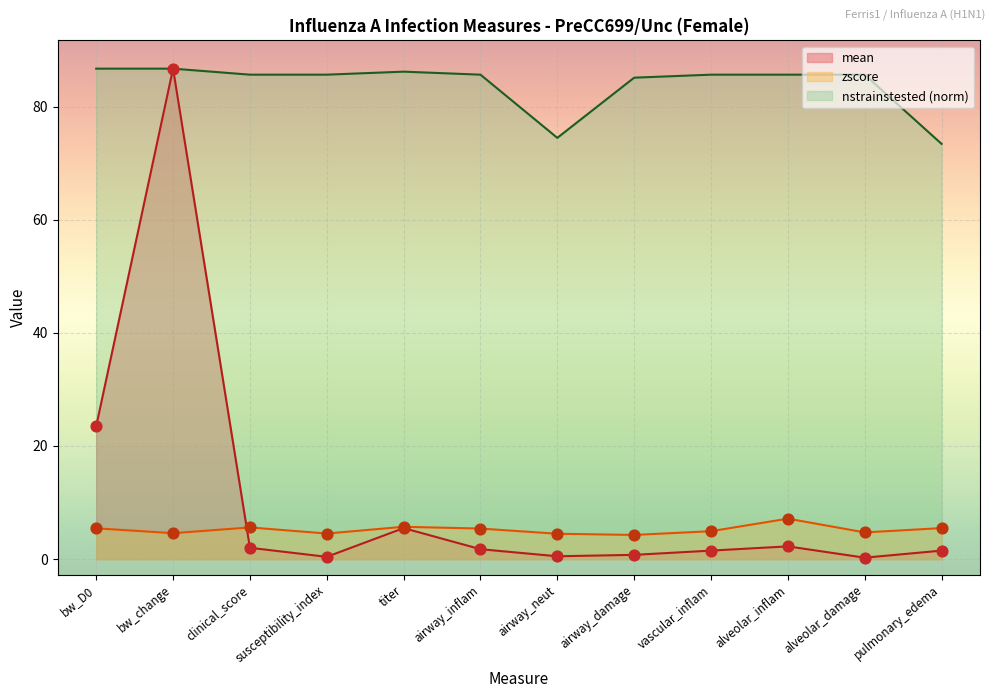

Which series has the widest spread of Y values?

mean